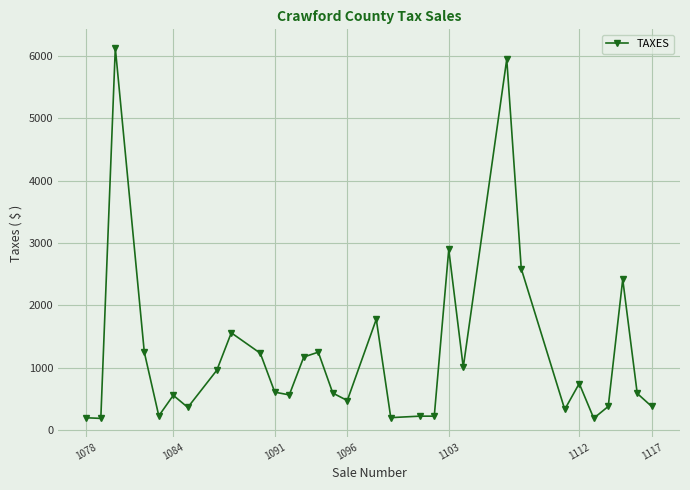

Count the number of values greater than 593.

16